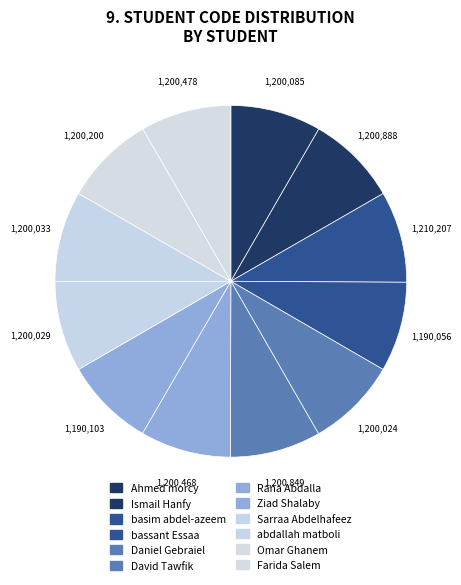

Count the number of slices in the pie.

12